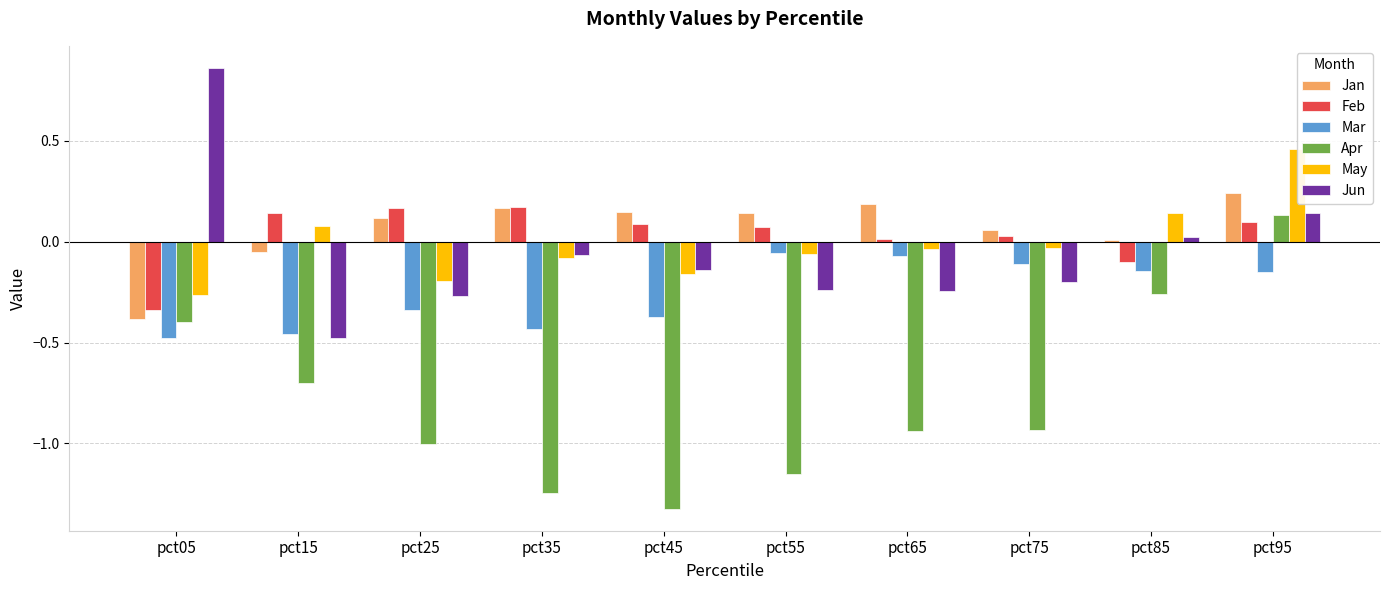

What is the spread (max minus min) of values at pct55?

1.3